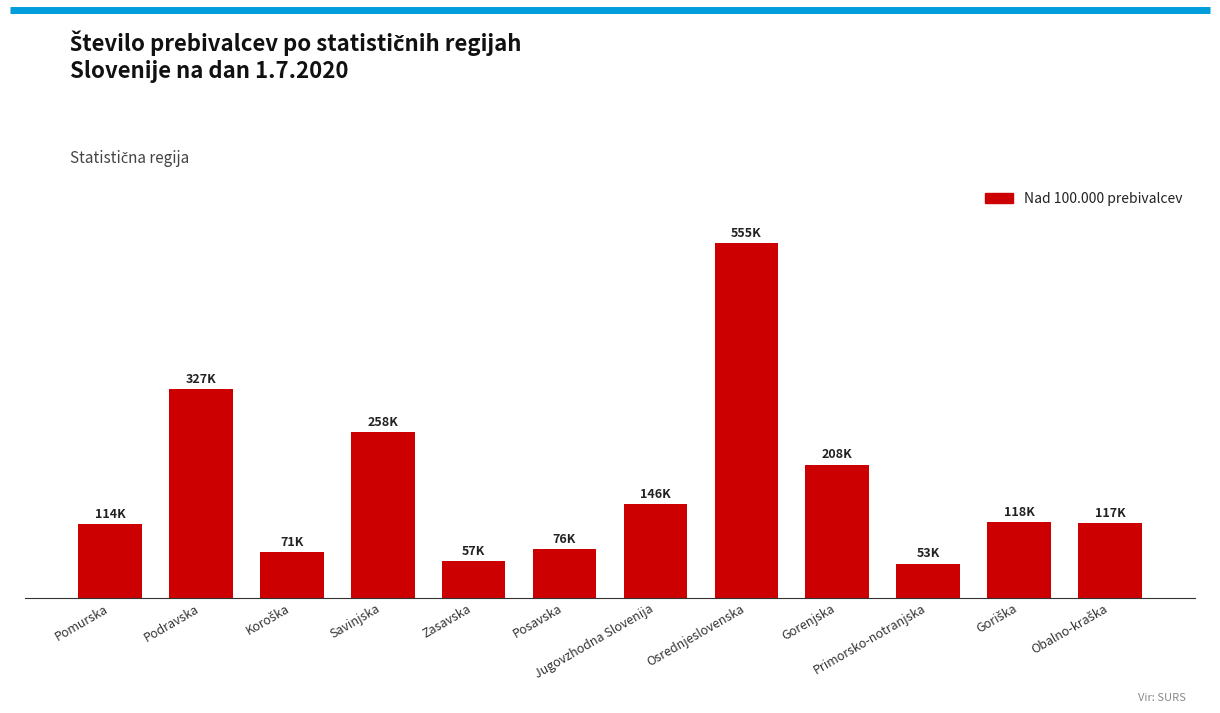

True or false: the data shows 70835 at Koroška.

True